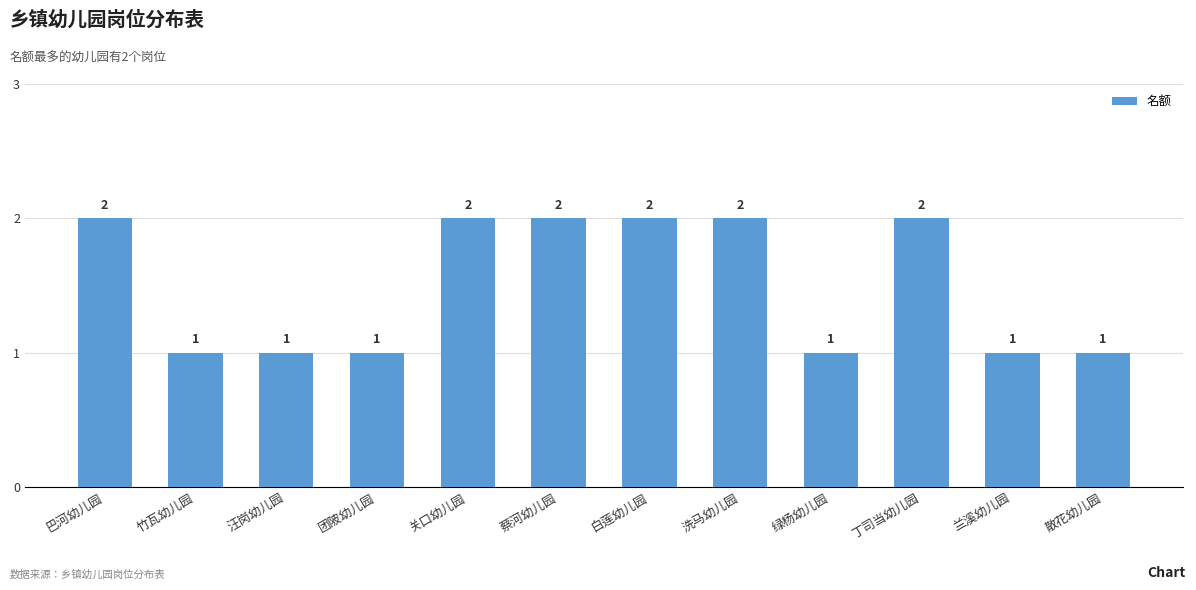

What is the greatest value displayed?

2